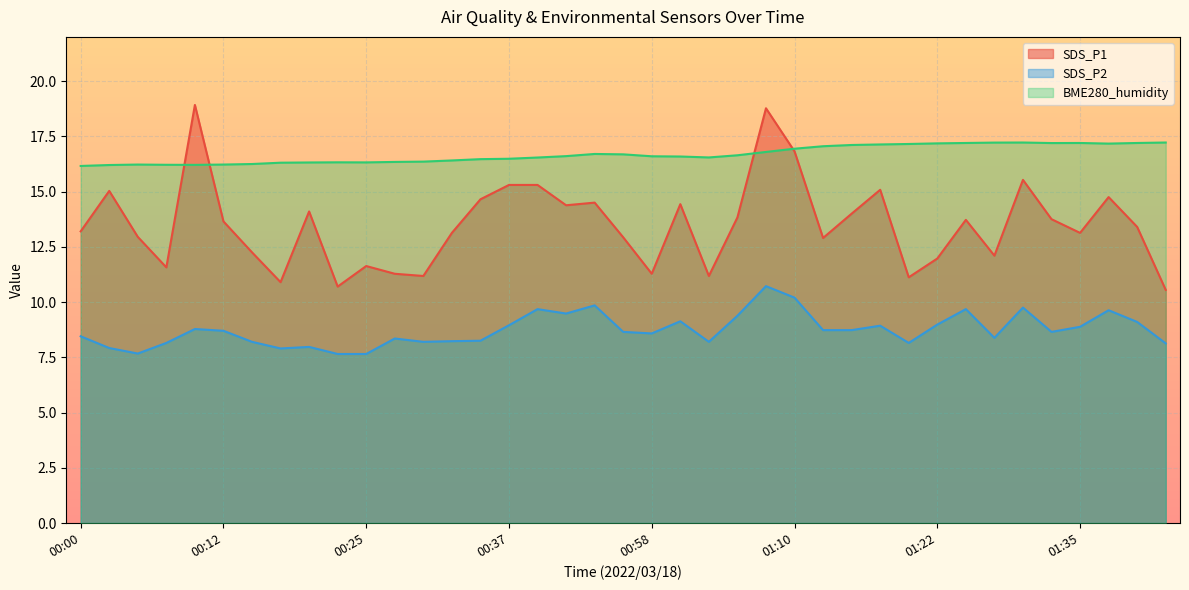

Where is SDS_P2 nearest to the value 9?

01:22